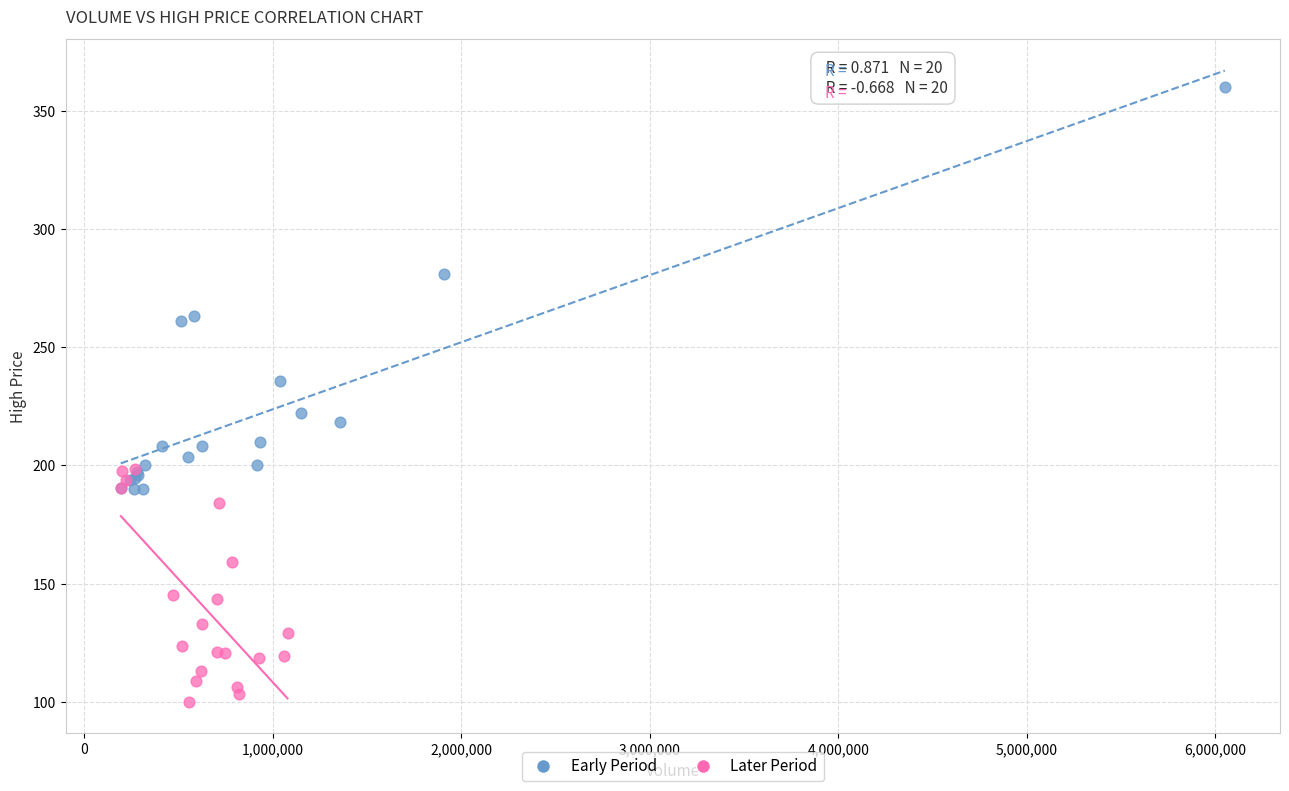

What are all the series names shown in the legend?

Early Period, Later Period